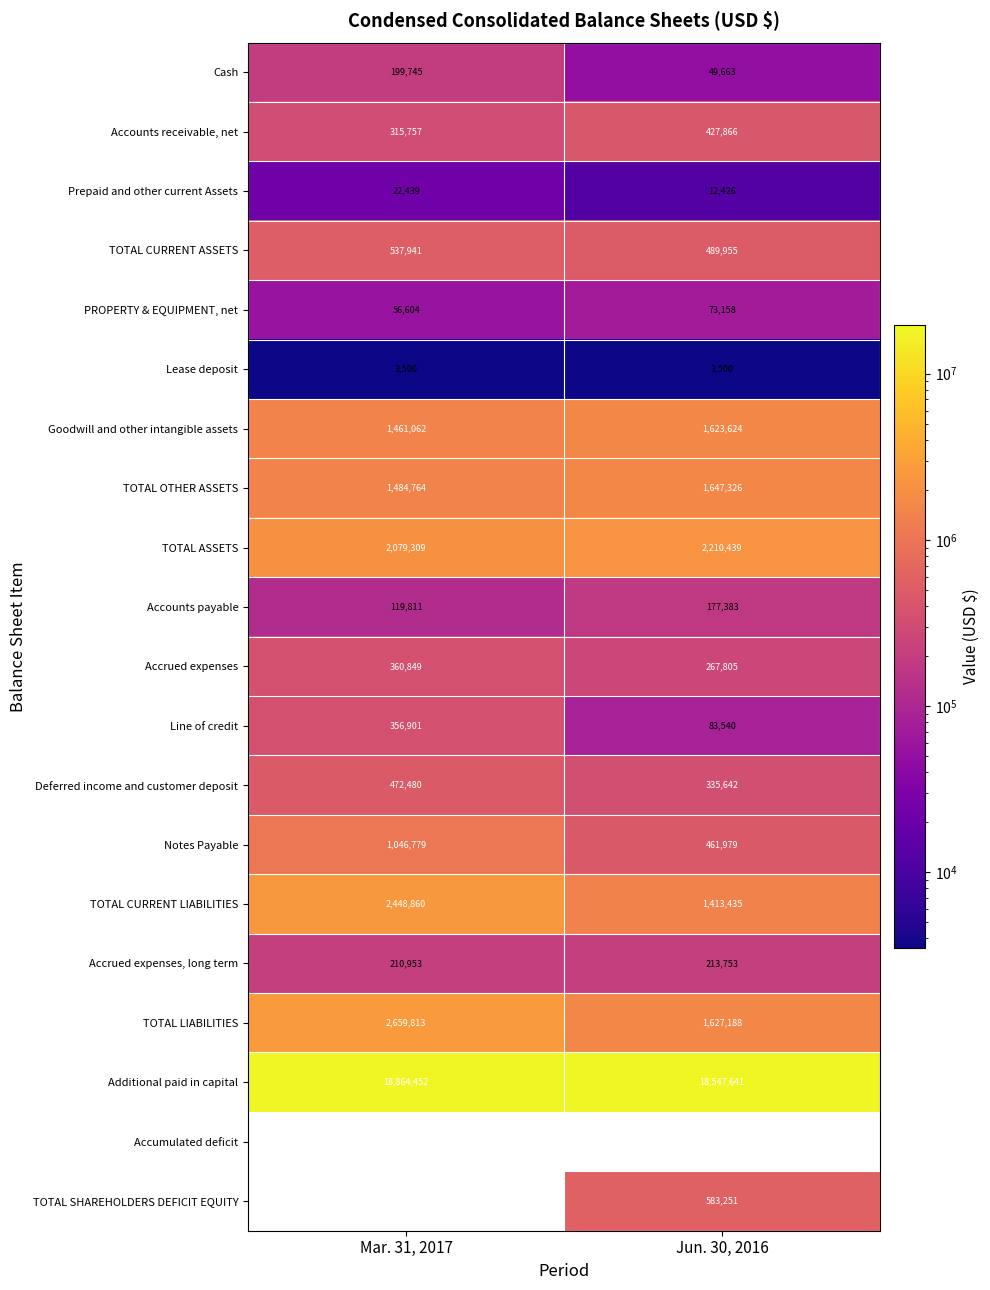

Which series has the widest spread of values?

Accumulated deficit